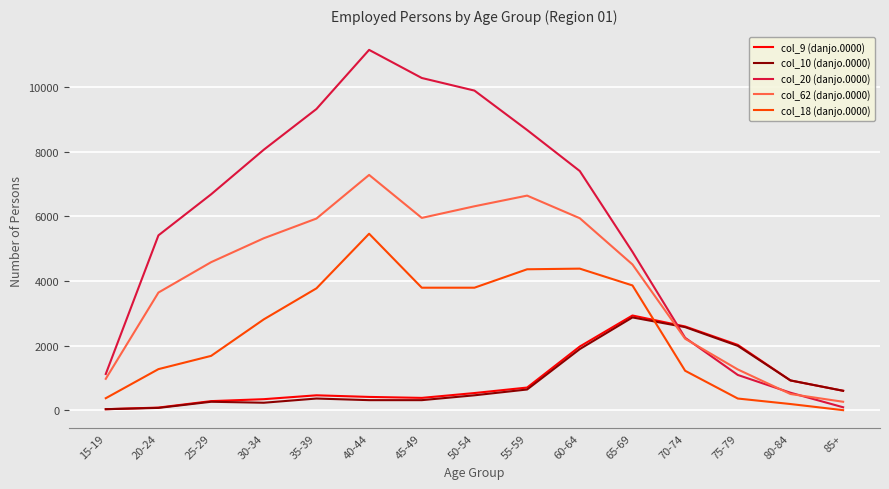

Which series changed the most between 40-44 and 65-69?

col_20 (danjo.0000)